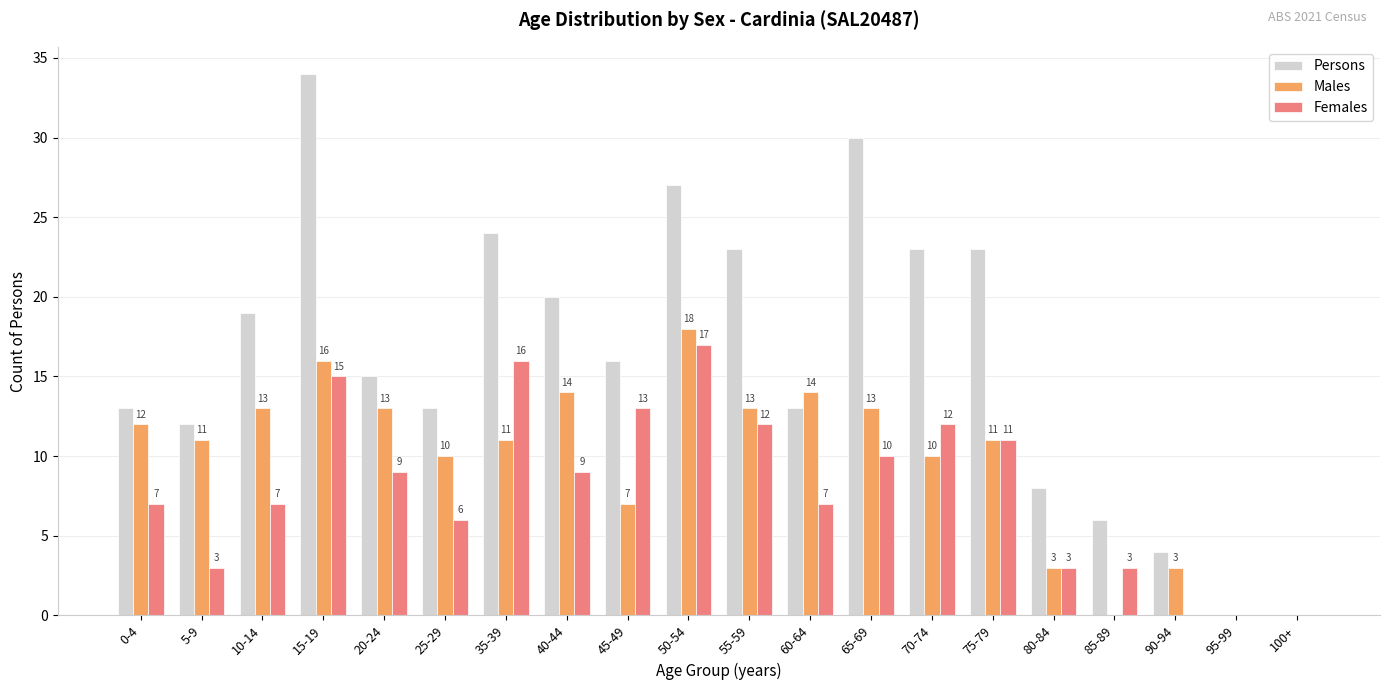

What is the greatest value displayed?

34